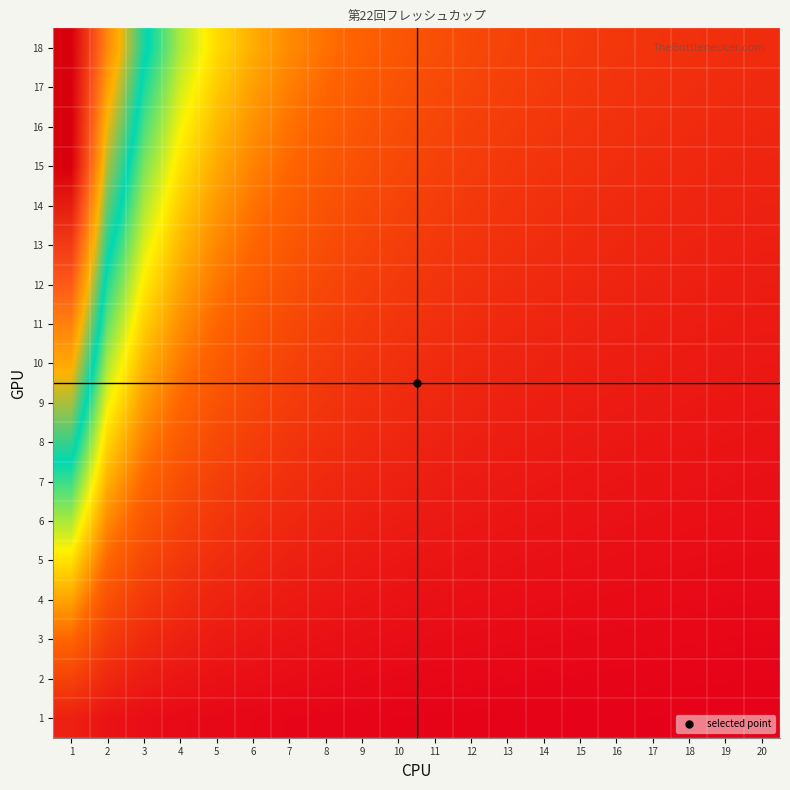

Reading right to left, what are all the values shown in this chart?

18: 20=8.8	19=9.2	18=9.7	17=10.3	16=10.9	15=11.6	14=12.4	13=13.3	12=14.4	11=15.7	10=17.1	9=18.9	8=21.2	7=24.0	6=27.7	5=32.7	4=40.0	3=51.4	2=72.0	1=100.0
17: 20=8.3	19=8.7	18=9.2	17=9.7	16=10.3	15=11.0	14=11.7	13=12.6	12=13.6	11=14.8	10=16.2	9=17.9	8=20.0	7=22.7	6=26.2	5=30.9	4=37.8	3=48.6	2=68.0	1=100.0
16: 20=7.8	19=8.2	18=8.6	17=9.1	16=9.7	15=10.3	14=11.0	13=11.9	12=12.8	11=13.9	10=15.2	9=16.8	8=18.8	7=21.3	6=24.6	5=29.1	4=35.6	3=45.7	2=64.0	1=100.0
15: 20=7.3	19=7.7	18=8.1	17=8.6	16=9.1	15=9.7	14=10.3	13=11.1	12=12.0	11=13.0	10=14.3	9=15.8	8=17.6	7=20.0	6=23.1	5=27.3	4=33.3	3=42.9	2=60.0	1=100.0
14: 20=6.8	19=7.2	18=7.6	17=8.0	16=8.5	15=9.0	14=9.7	13=10.4	12=11.2	11=12.2	10=13.3	9=14.7	8=16.5	7=18.7	6=21.5	5=25.5	4=31.1	3=40.0	2=56.0	1=93.3
13: 20=6.3	19=6.7	18=7.0	17=7.4	16=7.9	15=8.4	14=9.0	13=9.6	12=10.4	11=11.3	10=12.4	9=13.7	8=15.3	7=17.3	6=20.0	5=23.6	4=28.9	3=37.1	2=52.0	1=86.7
12: 20=5.9	19=6.2	18=6.5	17=6.9	16=7.3	15=7.7	14=8.3	13=8.9	12=9.6	11=10.4	10=11.4	9=12.6	8=14.1	7=16.0	6=18.5	5=21.8	4=26.7	3=34.3	2=48.0	1=80.0
11: 20=5.4	19=5.6	18=5.9	17=6.3	16=6.7	15=7.1	14=7.6	13=8.1	12=8.8	11=9.6	10=10.5	9=11.6	8=12.9	7=14.7	6=16.9	5=20.0	4=24.4	3=31.4	2=44.0	1=73.3
10: 20=4.9	19=5.1	18=5.4	17=5.7	16=6.1	15=6.5	14=6.9	13=7.4	12=8.0	11=8.7	10=9.5	9=10.5	8=11.8	7=13.3	6=15.4	5=18.2	4=22.2	3=28.6	2=40.0	1=66.7
9: 20=4.4	19=4.6	18=4.9	17=5.1	16=5.5	15=5.8	14=6.2	13=6.7	12=7.2	11=7.8	10=8.6	9=9.5	8=10.6	7=12.0	6=13.8	5=16.4	4=20.0	3=25.7	2=36.0	1=60.0
8: 20=3.9	19=4.1	18=4.3	17=4.6	16=4.8	15=5.2	14=5.5	13=5.9	12=6.4	11=7.0	10=7.6	9=8.4	8=9.4	7=10.7	6=12.3	5=14.5	4=17.8	3=22.9	2=32.0	1=53.3
7: 20=3.4	19=3.6	18=3.8	17=4.0	16=4.2	15=4.5	14=4.8	13=5.2	12=5.6	11=6.1	10=6.7	9=7.4	8=8.2	7=9.3	6=10.8	5=12.7	4=15.6	3=20.0	2=28.0	1=46.7
6: 20=2.9	19=3.1	18=3.2	17=3.4	16=3.6	15=3.9	14=4.1	13=4.4	12=4.8	11=5.2	10=5.7	9=6.3	8=7.1	7=8.0	6=9.2	5=10.9	4=13.3	3=17.1	2=24.0	1=40.0
5: 20=2.4	19=2.6	18=2.7	17=2.9	16=3.0	15=3.2	14=3.4	13=3.7	12=4.0	11=4.3	10=4.8	9=5.3	8=5.9	7=6.7	6=7.7	5=9.1	4=11.1	3=14.3	2=20.0	1=33.3
4: 20=2.0	19=2.1	18=2.2	17=2.3	16=2.4	15=2.6	14=2.8	13=3.0	12=3.2	11=3.5	10=3.8	9=4.2	8=4.7	7=5.3	6=6.2	5=7.3	4=8.9	3=11.4	2=16.0	1=26.7
3: 20=1.5	19=1.5	18=1.6	17=1.7	16=1.8	15=1.9	14=2.1	13=2.2	12=2.4	11=2.6	10=2.9	9=3.2	8=3.5	7=4.0	6=4.6	5=5.5	4=6.7	3=8.6	2=12.0	1=20.0
2: 20=1.0	19=1.0	18=1.1	17=1.1	16=1.2	15=1.3	14=1.4	13=1.5	12=1.6	11=1.7	10=1.9	9=2.1	8=2.4	7=2.7	6=3.1	5=3.6	4=4.4	3=5.7	2=8.0	1=13.3
1: 20=0.5	19=0.5	18=0.5	17=0.6	16=0.6	15=0.6	14=0.7	13=0.7	12=0.8	11=0.9	10=1.0	9=1.1	8=1.2	7=1.3	6=1.5	5=1.8	4=2.2	3=2.9	2=4.0	1=6.7